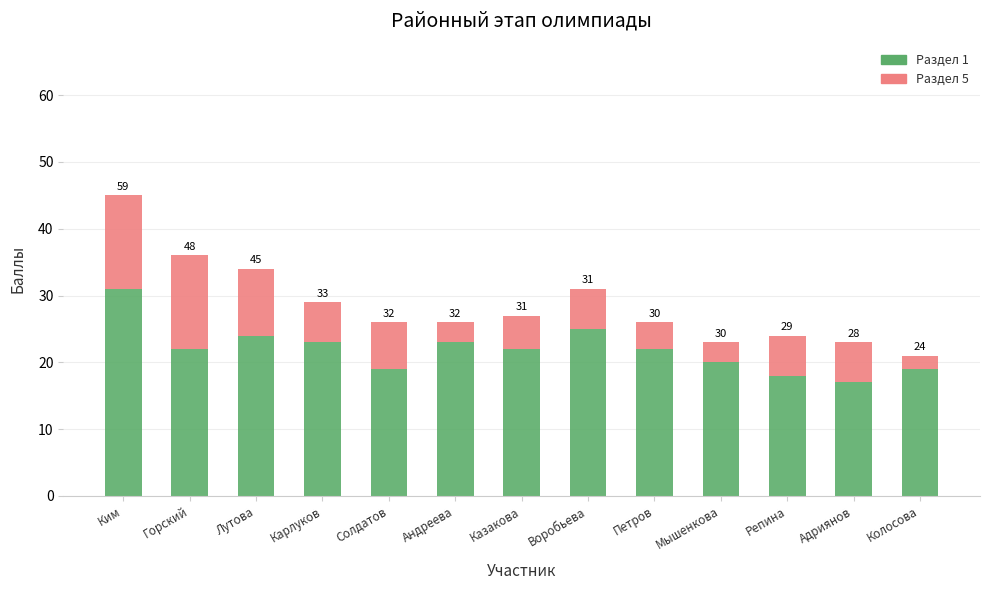

What are all the series names shown in the legend?

Раздел 1, Раздел 5